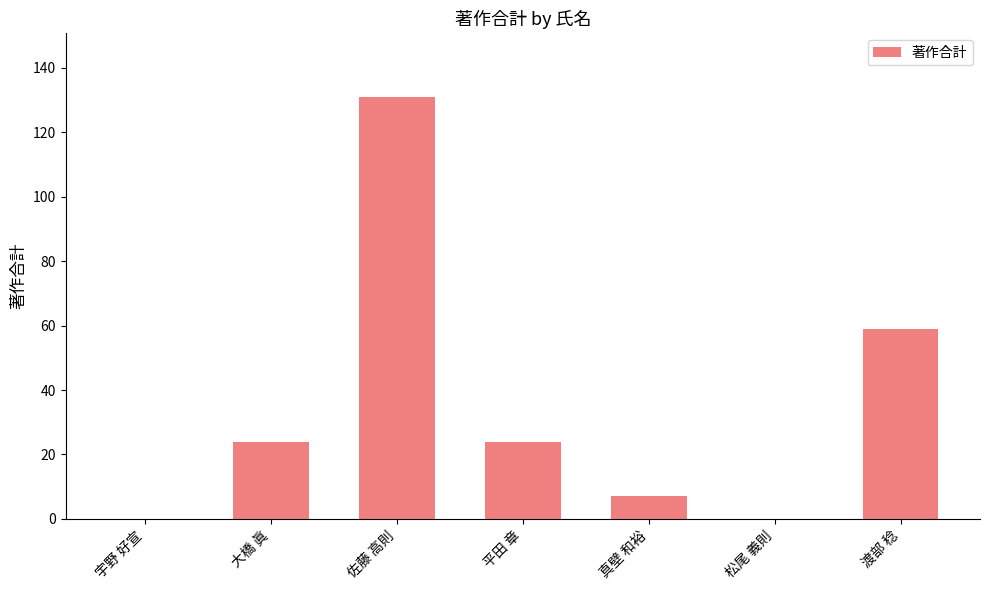

The value at 渡部 稔 is 59. True or false?

True